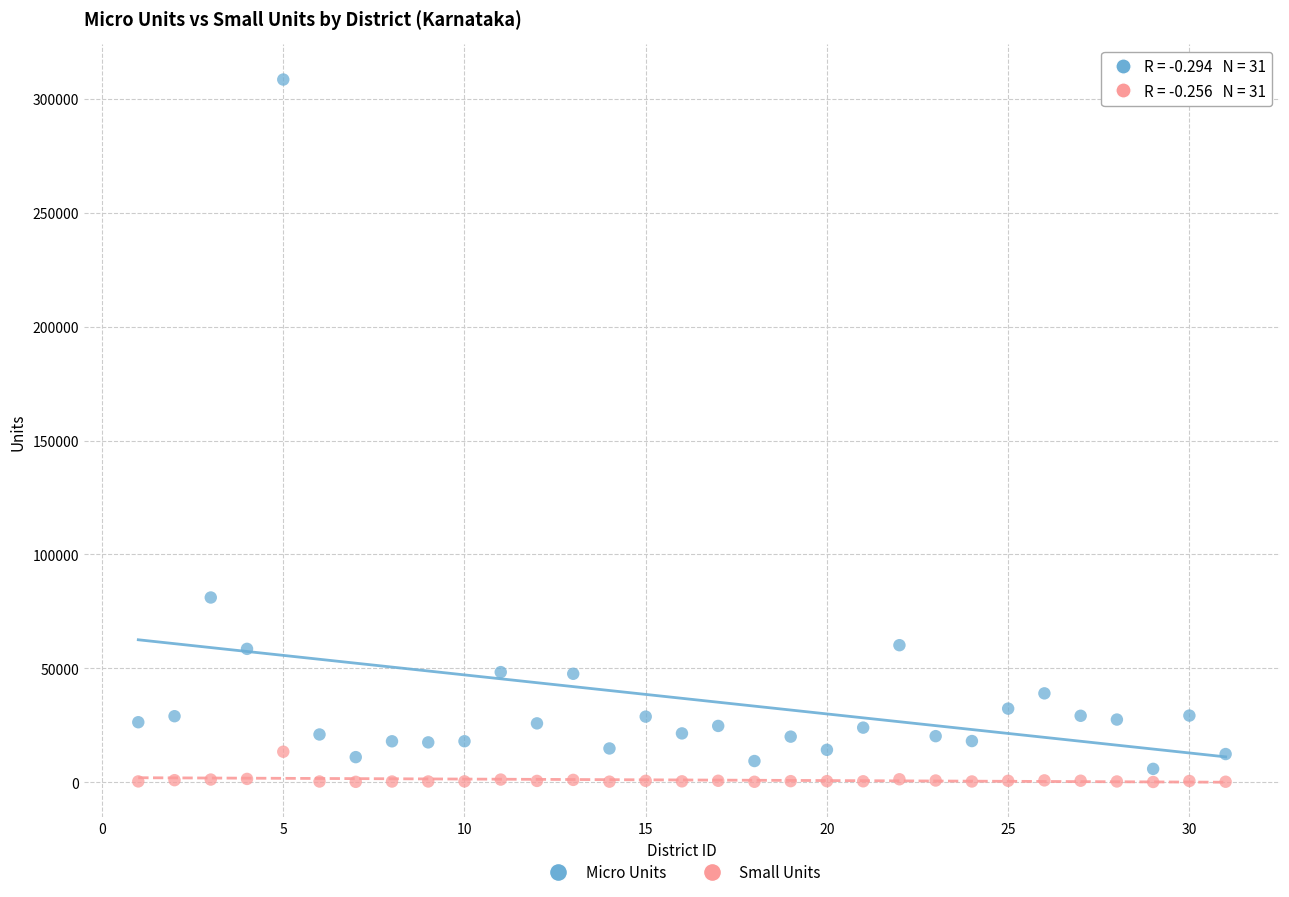

What are all the series names shown in the legend?

Micro Units, Small Units